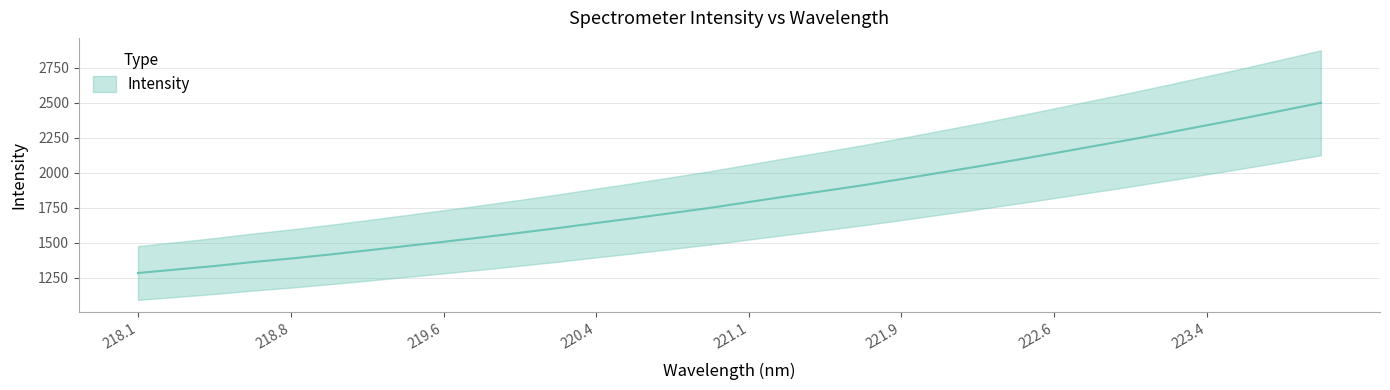

What is the label of the 1st point from the left?

218.1